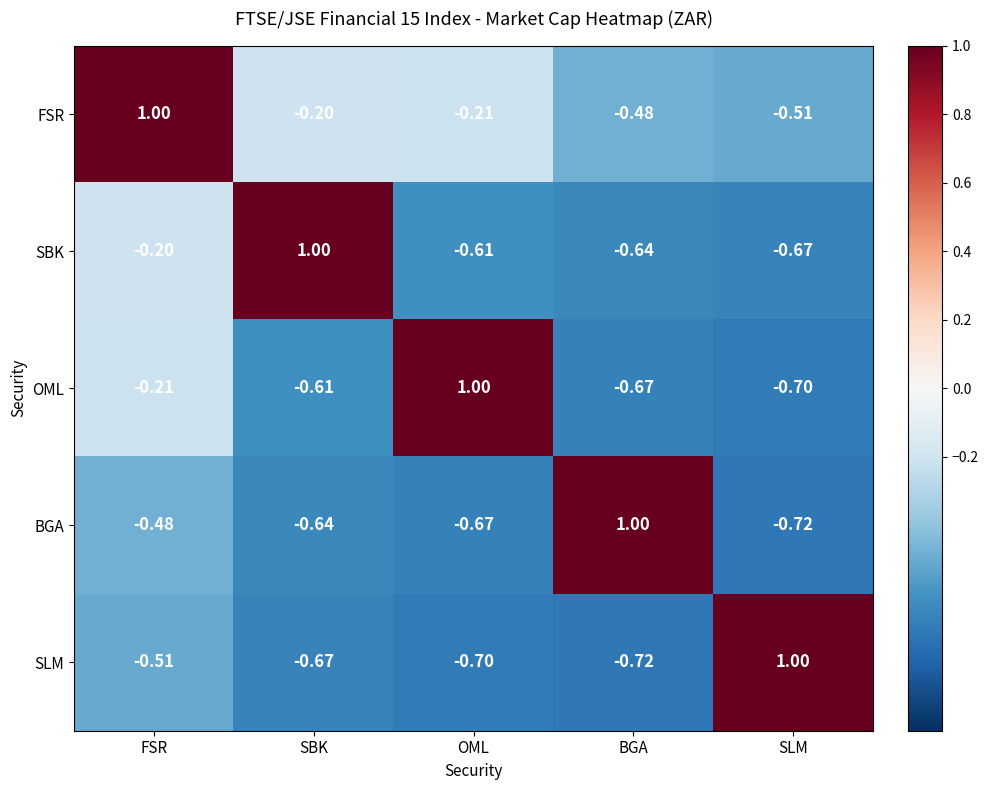

At which label does FSR reach its peak?

FSR